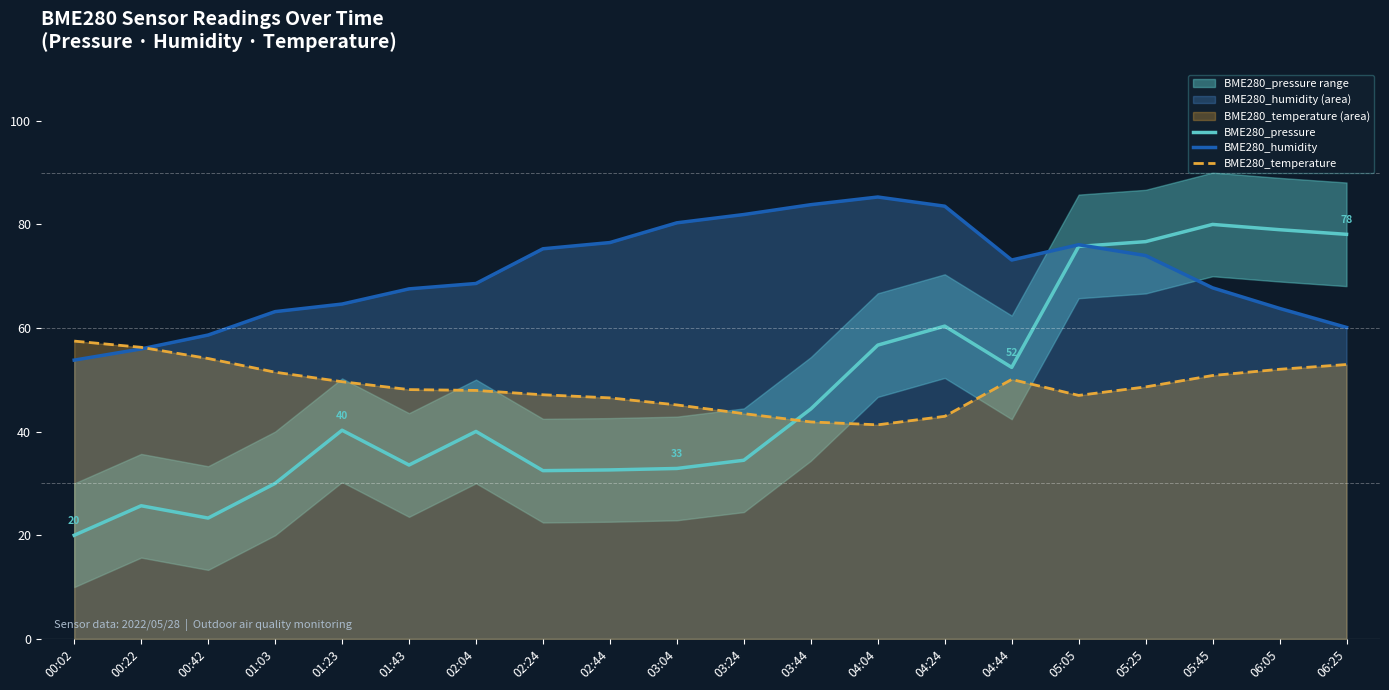

How many data points in BME280_humidity are less than 73?

10